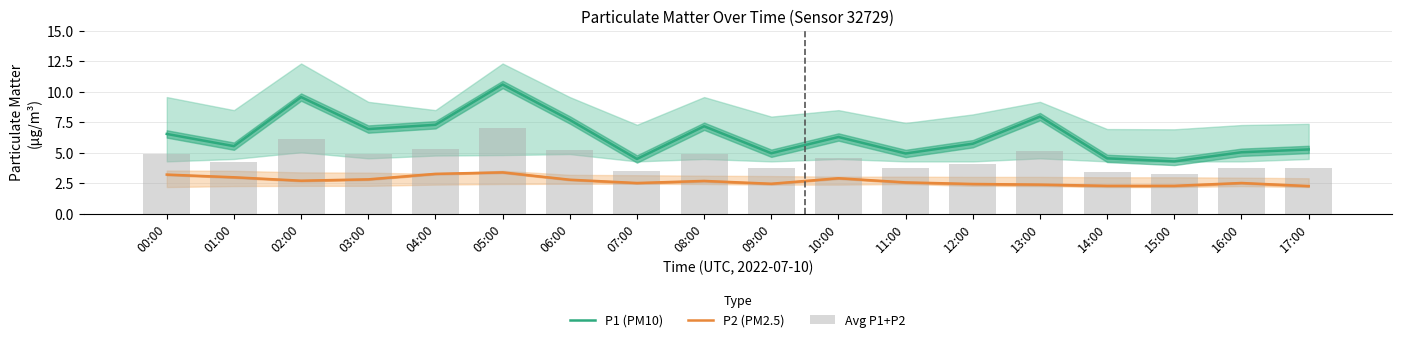

Rank the categories by Avg P1+P2 value from highest to lowest.

05:00, 02:00, 04:00, 06:00, 13:00, 08:00, 03:00, 00:00, 10:00, 01:00, 12:00, 16:00, 17:00, 11:00, 09:00, 07:00, 14:00, 15:00